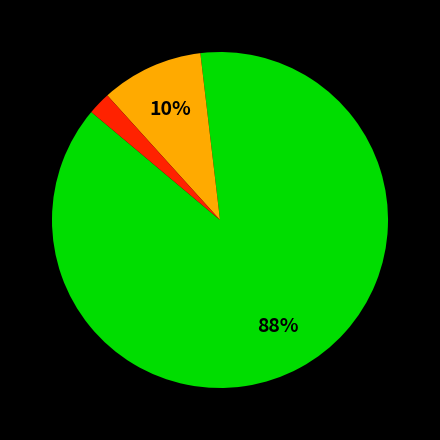

Count the number of slices in the pie.

3